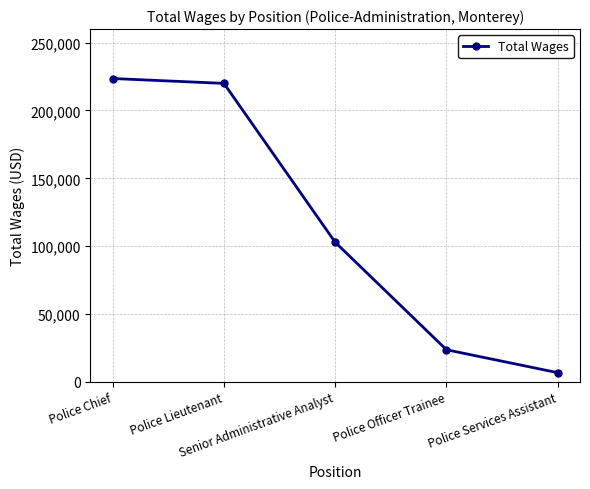

How many categories are shown in the chart?

5